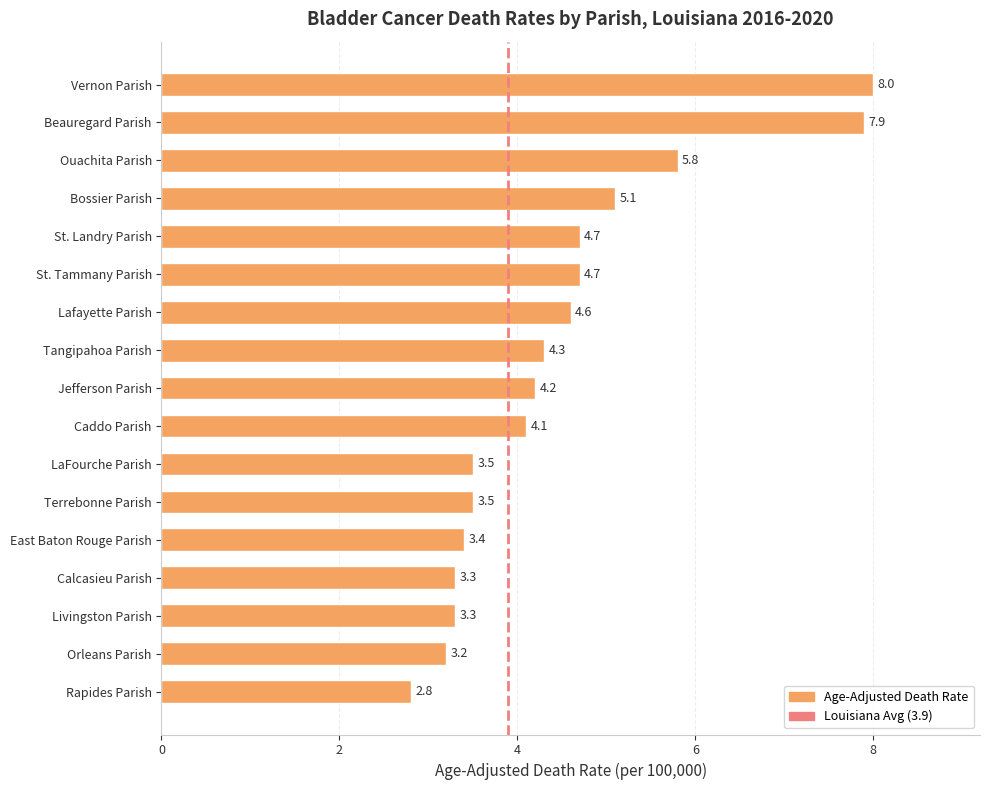

Reading bottom to top, transcribe all the data shown in this chart.

2.8	3.2	3.3	3.3	3.4	3.5	3.5	4.1	4.2	4.3	4.6	4.7	4.7	5.1	5.8	7.9	8.0